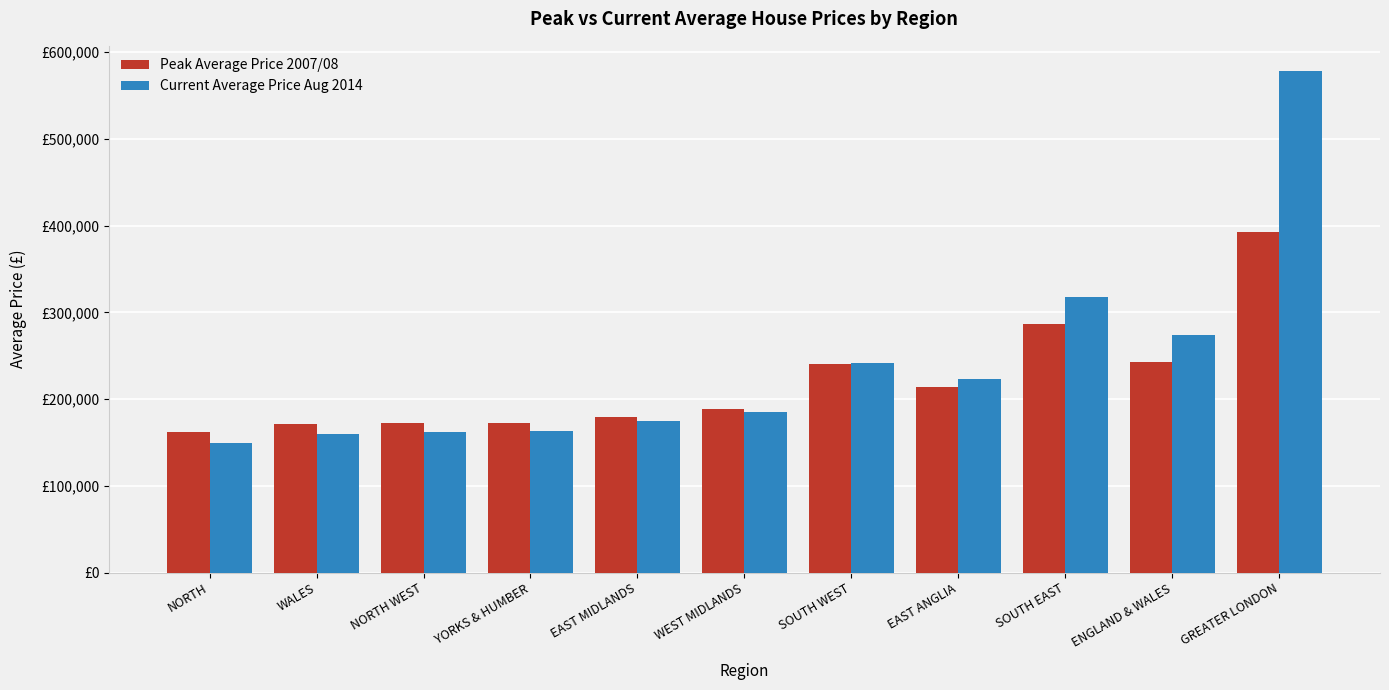

What is the average value of the Current Average Price Aug 2014 series?

239092